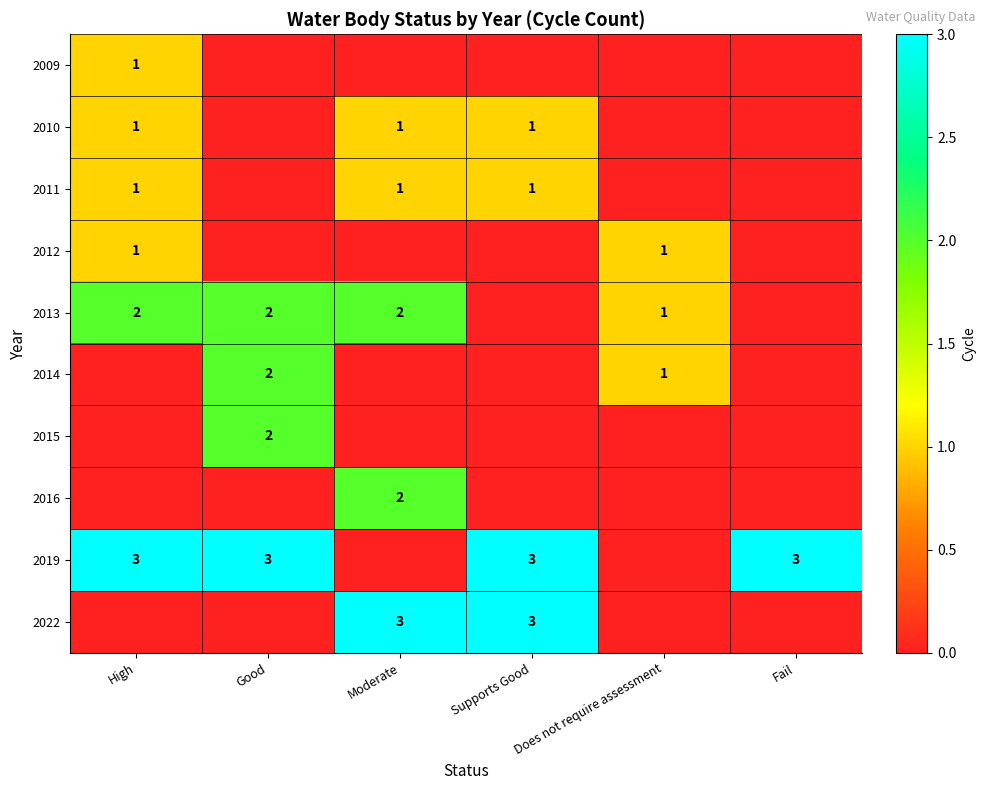

Is it true that 2019 equals 1 at Supports Good?

False